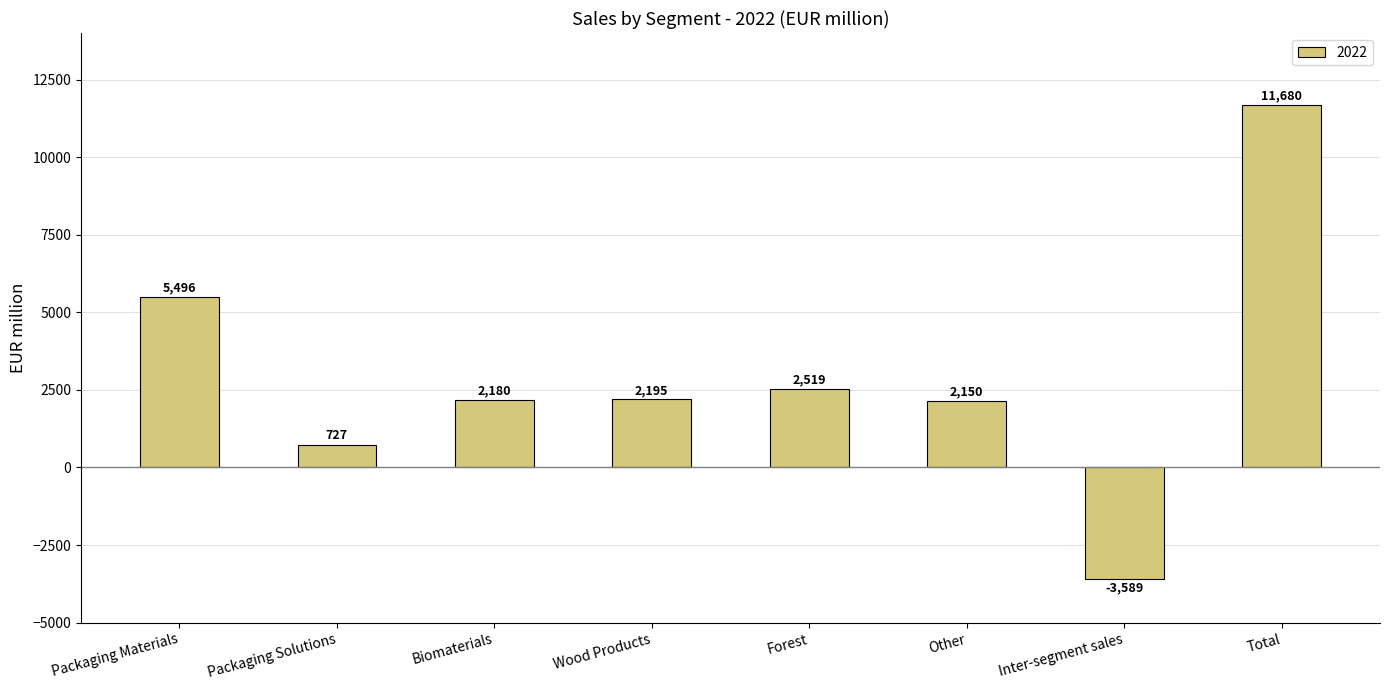

Count the number of categories in the chart.

8